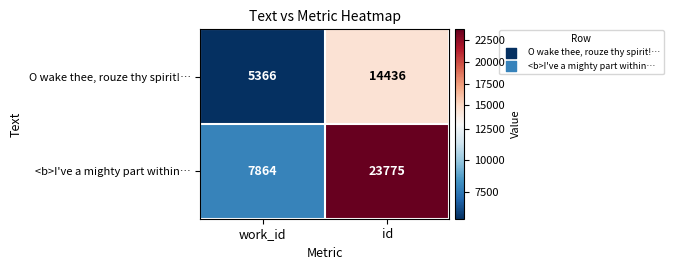

What is the sum of all <b>I've a mighty part within… values?

31639